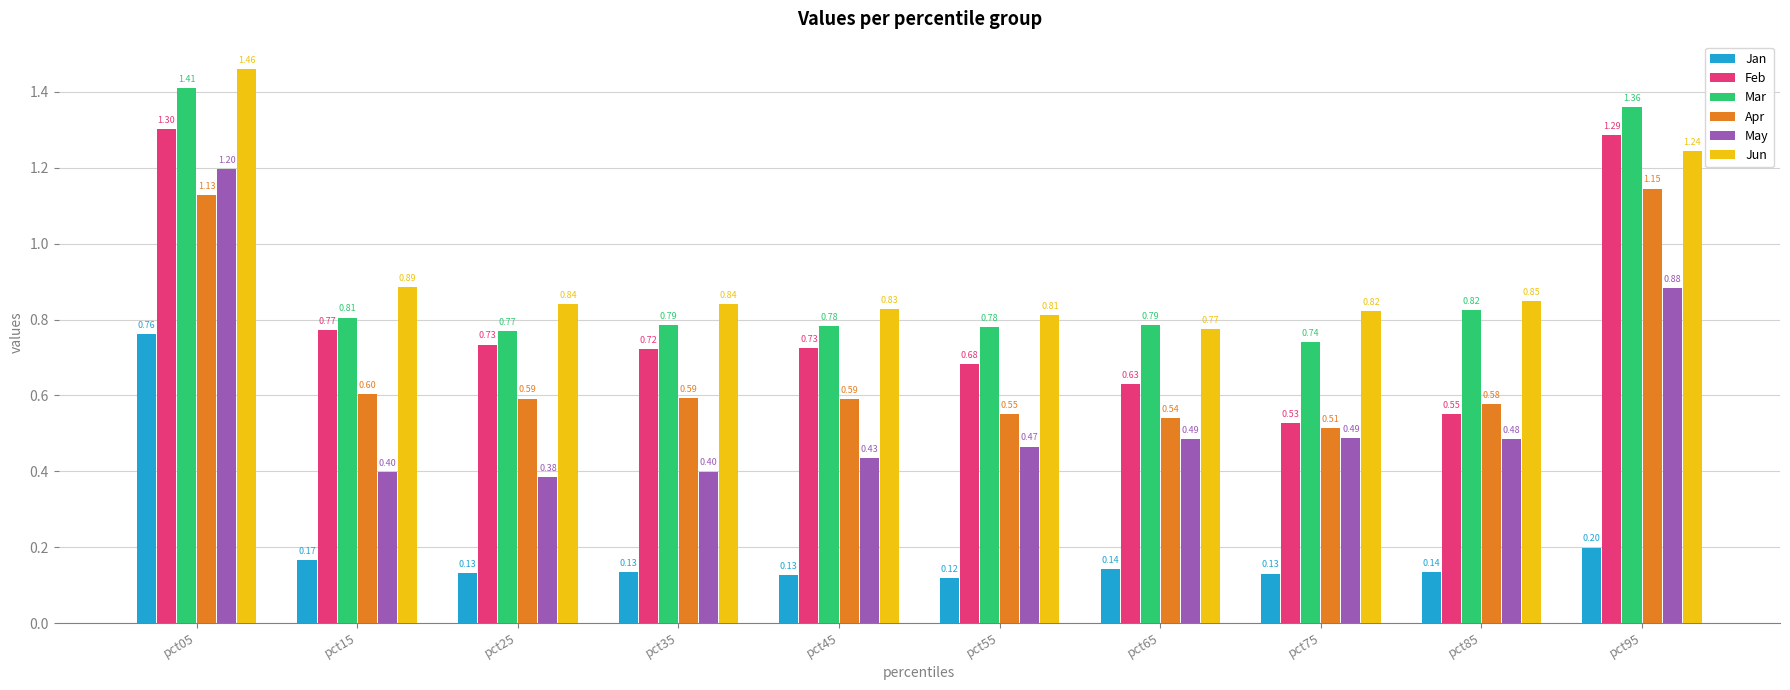

Is the value of Feb at pct65 greater than the value of Jun at pct55?

No